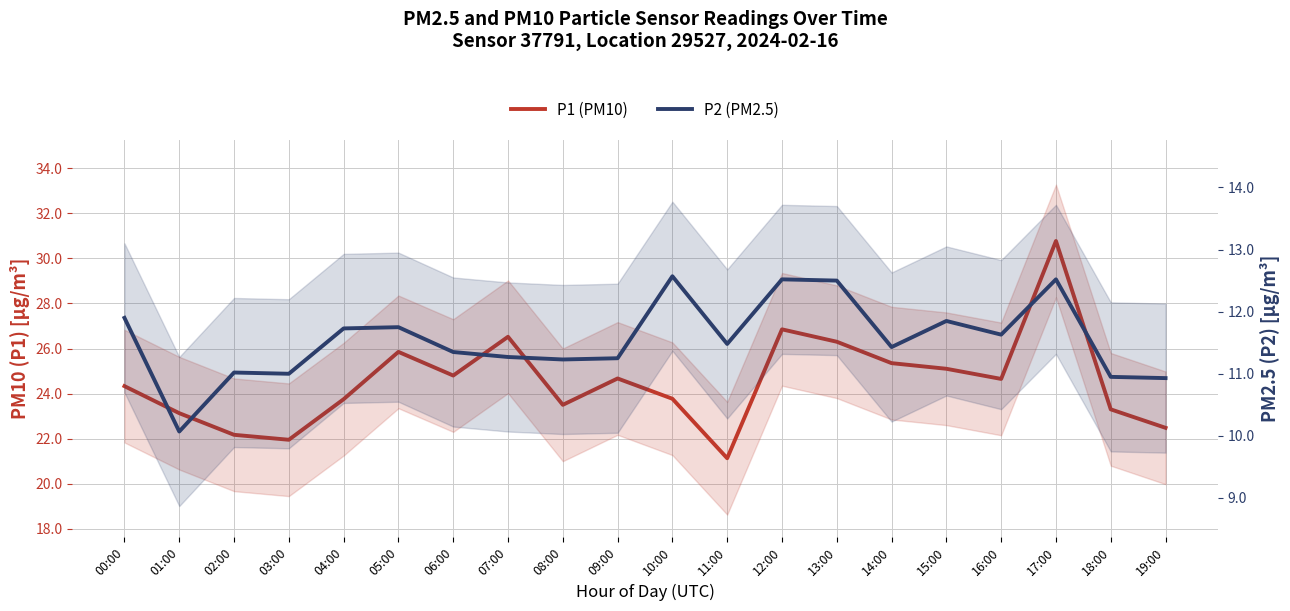

True or false: P1 (PM10) and P2 (PM2.5) cross at least once.

False